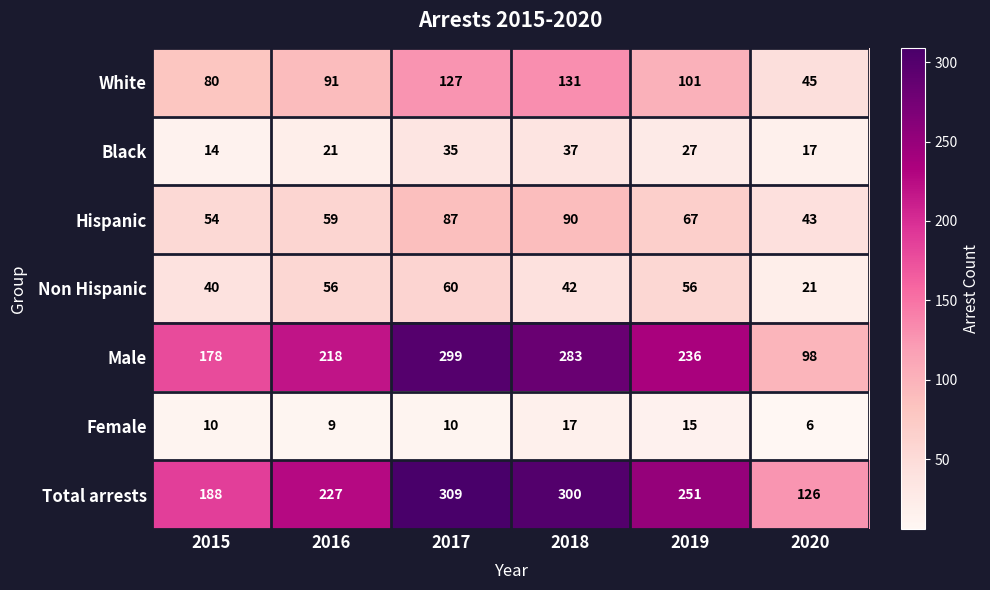

What is the total value across all series at 2020?

356